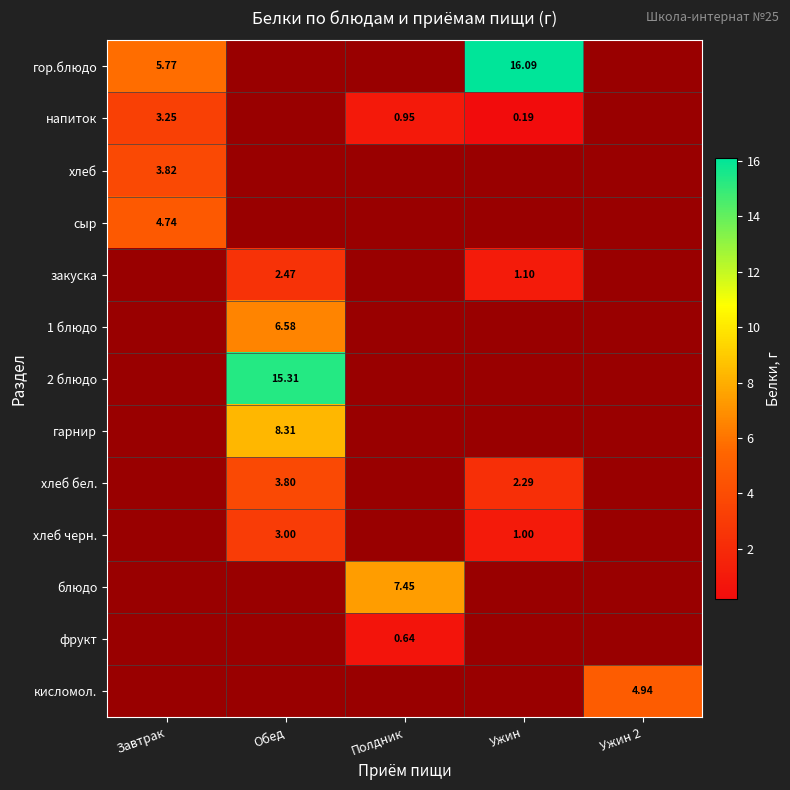

Between Полдник and Обед, which is larger?

Обед